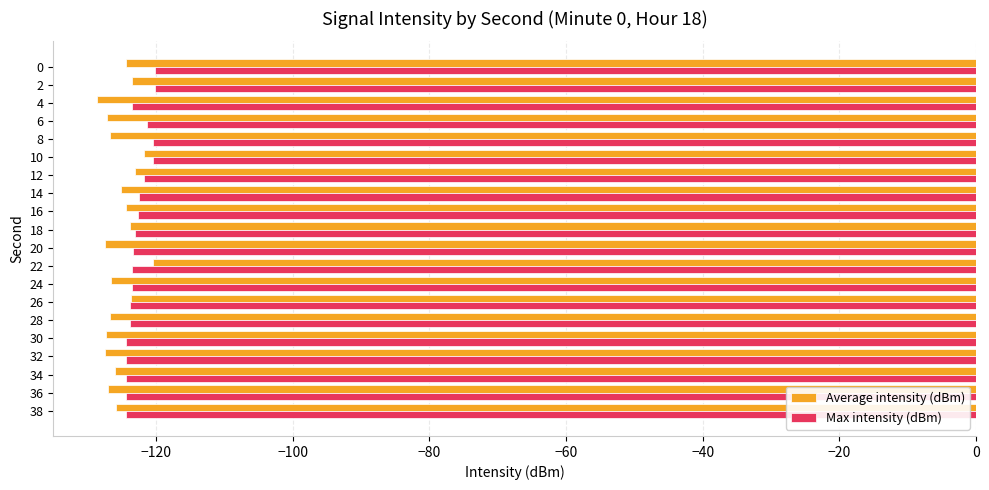

What is the sum of all Average intensity (dBm) values?

-2506.4